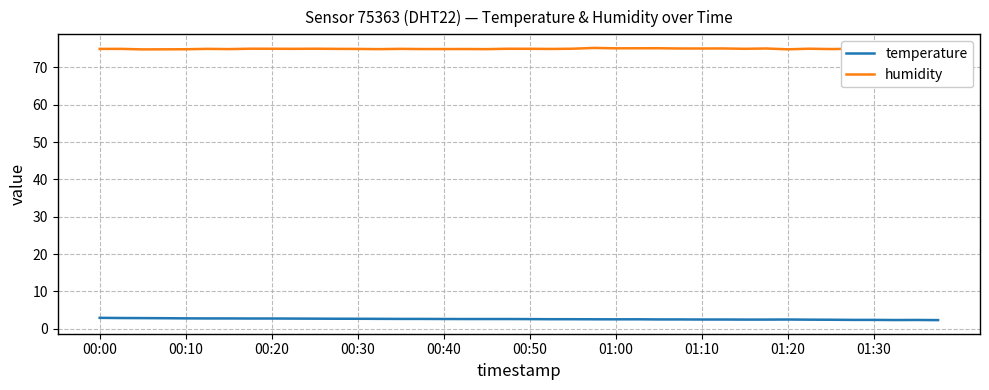

What is the maximum value for temperature?

2.9